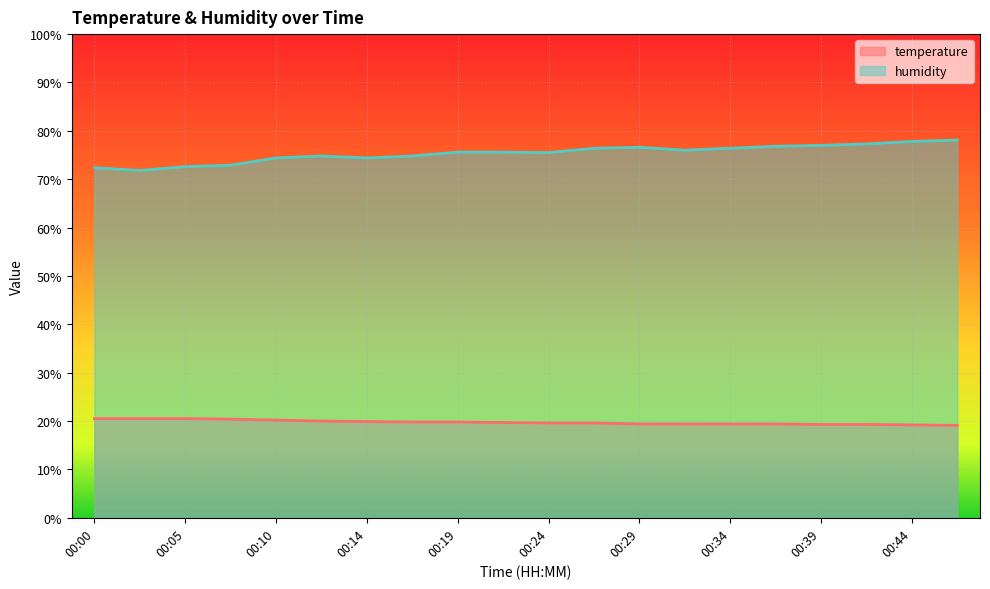

The humidity series shows 76.0 at 00:31. True or false?

True